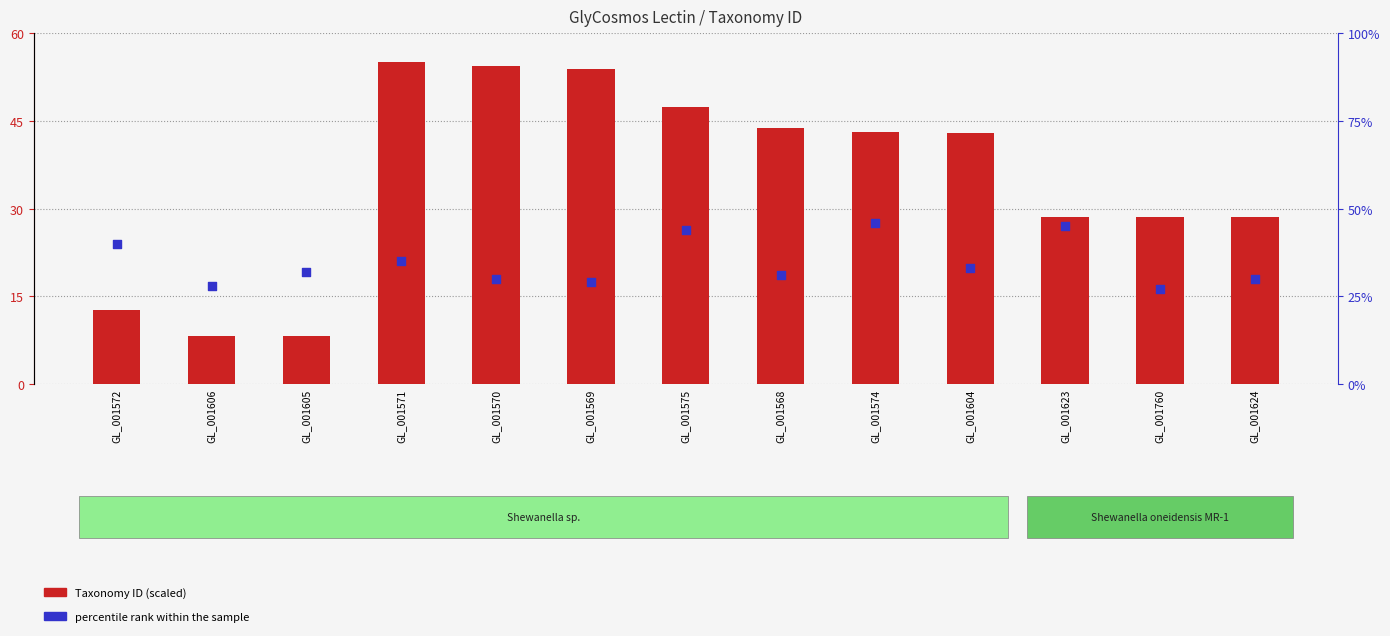

What is the total value across all series at GL_001571?

90.0